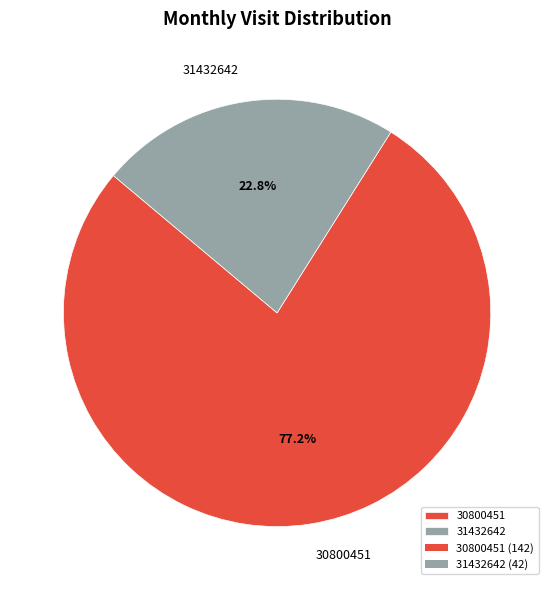

What portion of the pie excludes 31432642?

77.2%